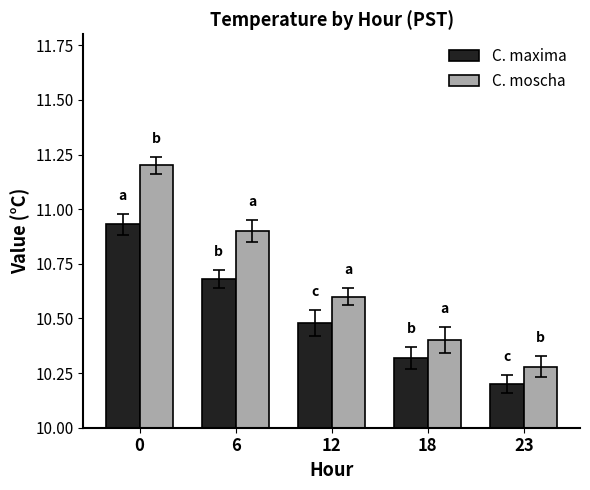

How many bars are there in total?

10